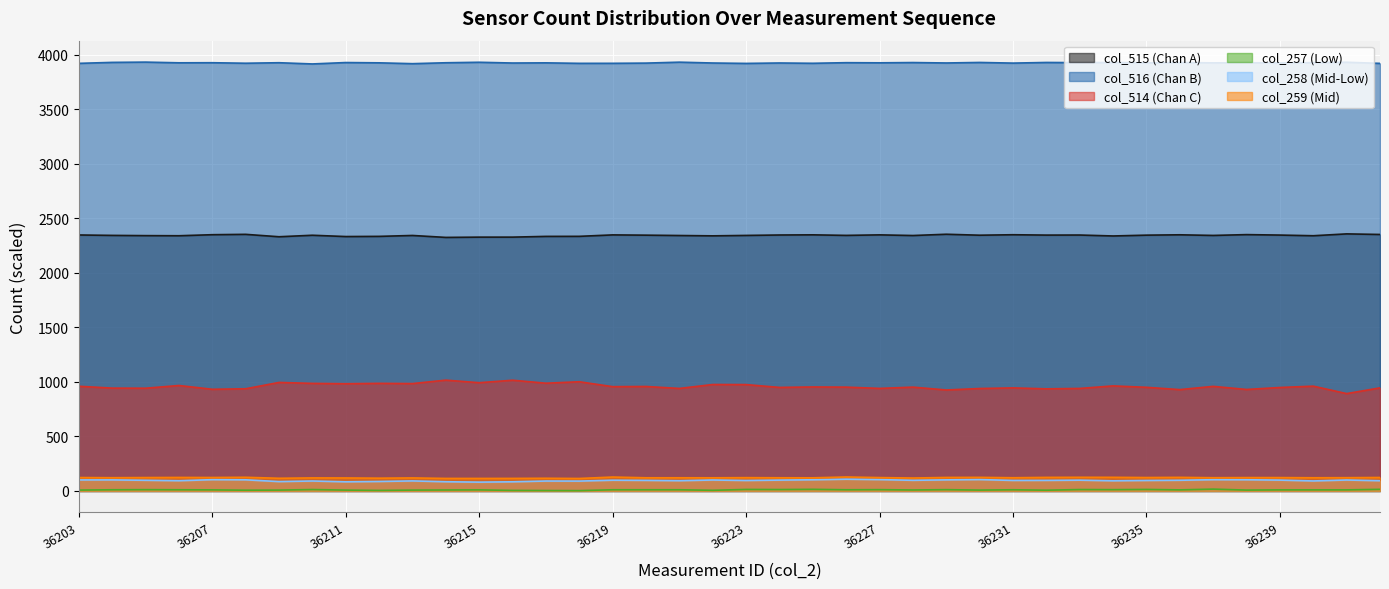

In col_259, how many points are lower than both neighbors (excluding endpoints)?

14